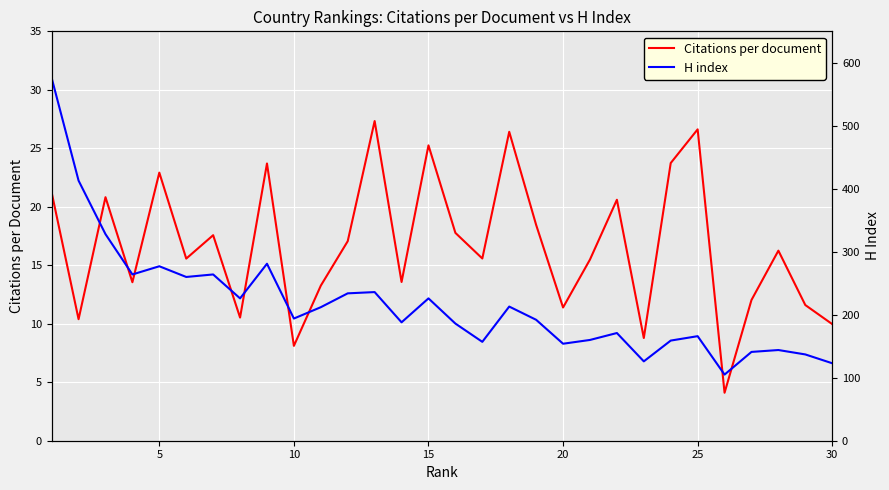

What is the difference between the second highest and second lowest values in the H index series?

290.0